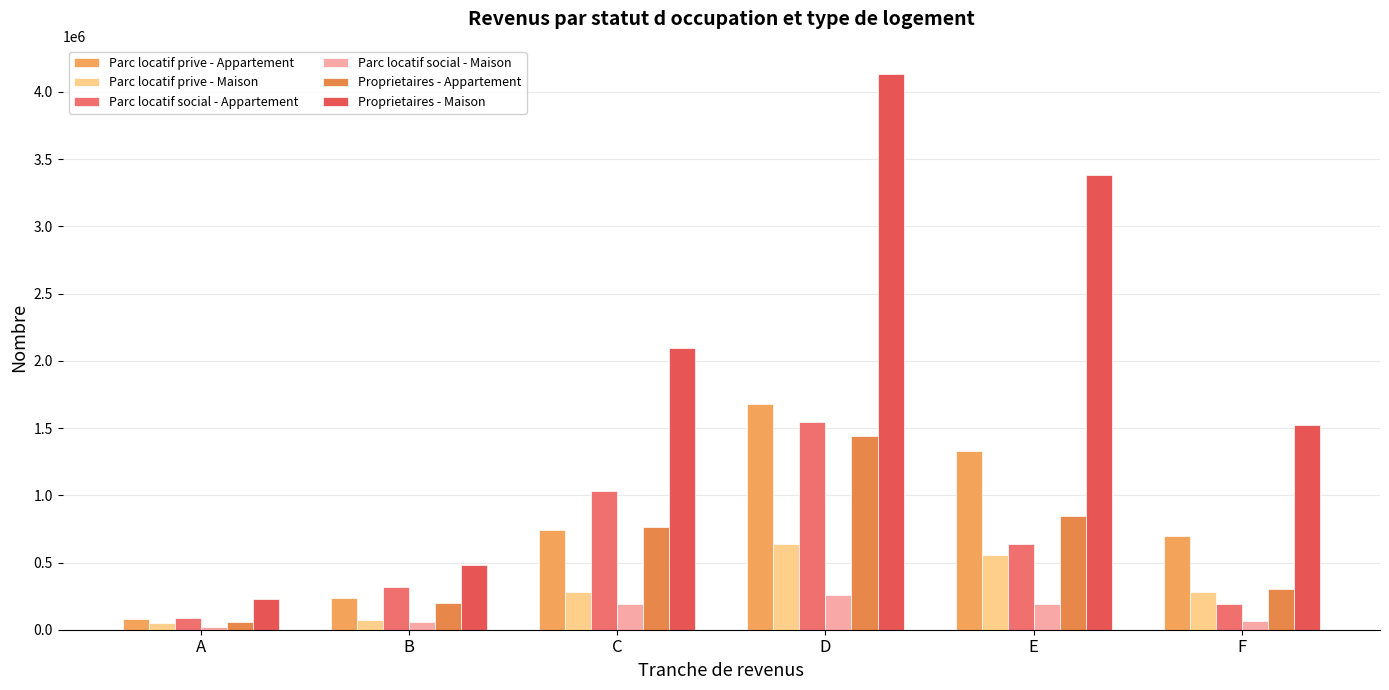

What are all the series names shown in the legend?

Parc locatif prive - Appartement, Parc locatif prive - Maison, Parc locatif social - Appartement, Parc locatif social - Maison, Proprietaires - Appartement, Proprietaires - Maison